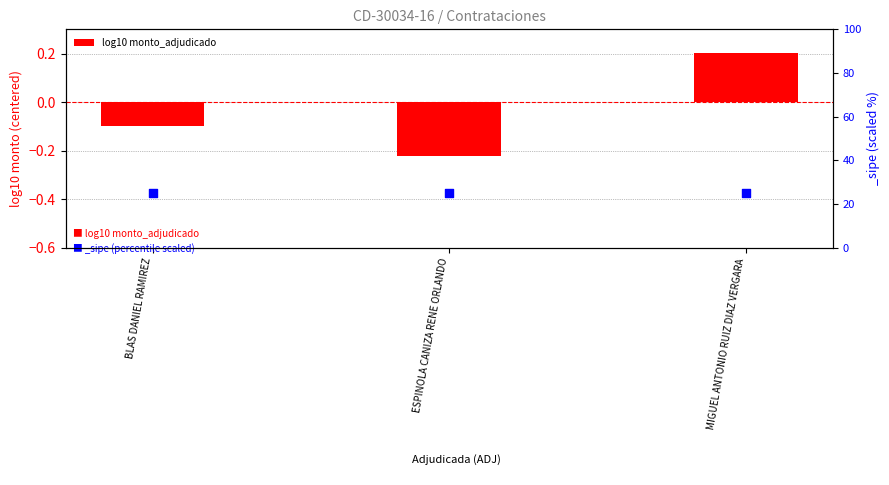

Which has a higher value, ESPINOLA CANIZA RENE ORLANDO or BLAS DANIEL RAMIREZ?

BLAS DANIEL RAMIREZ